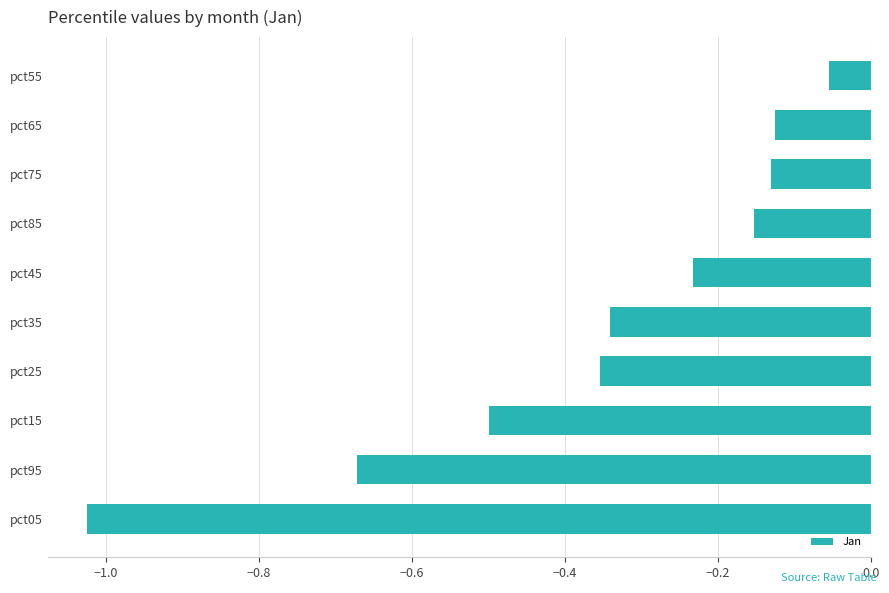

The value at pct35 is -0.1. True or false?

False